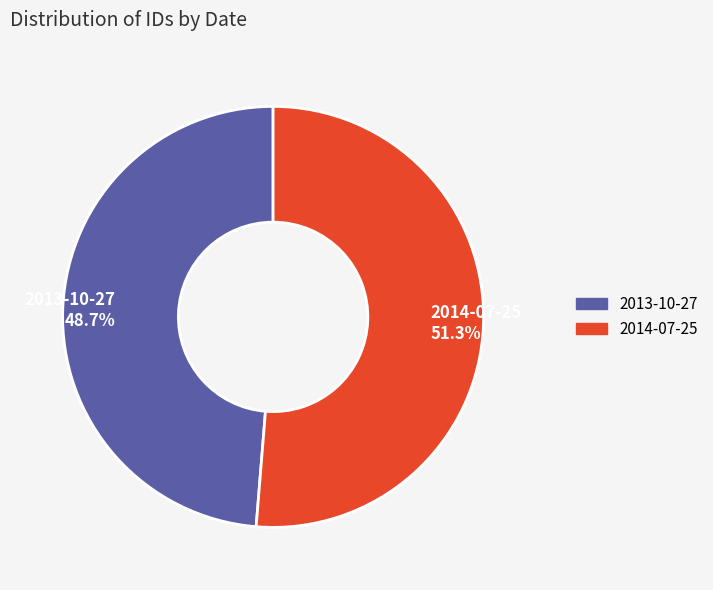

To the nearest percent, what is the combined percentage of 2014-07-25 and 2013-10-27?

100%